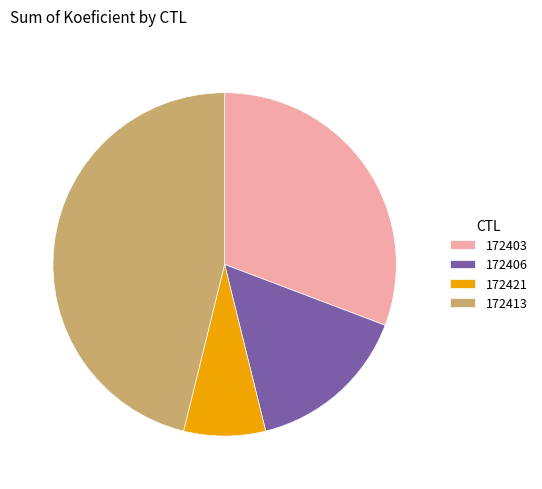

Does 172403 account for over 50% of the chart?

No